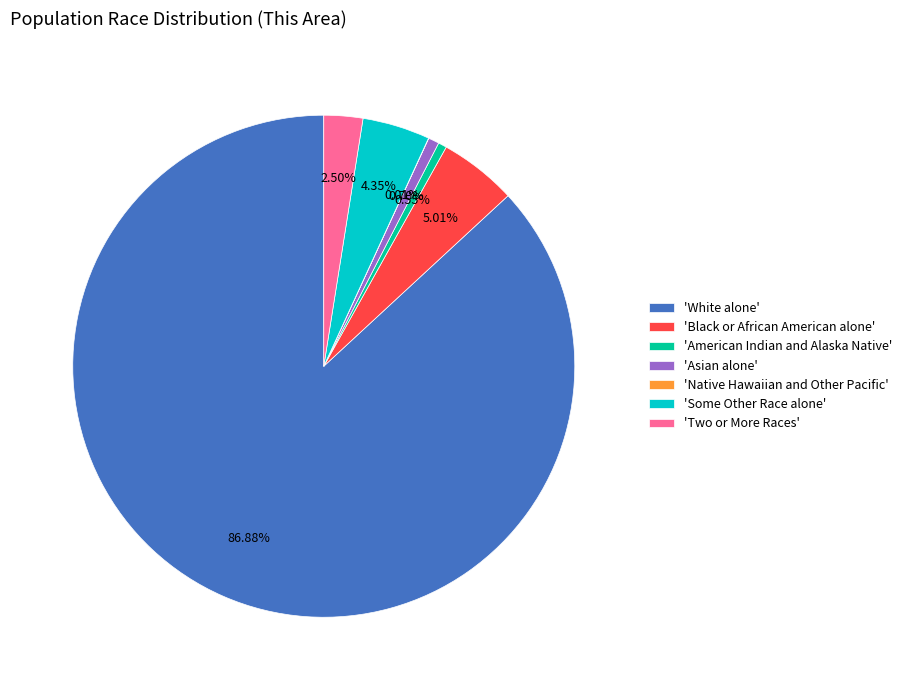

Is the sum of 'Asian alone' and 'Some Other Race alone' greater than half?

No